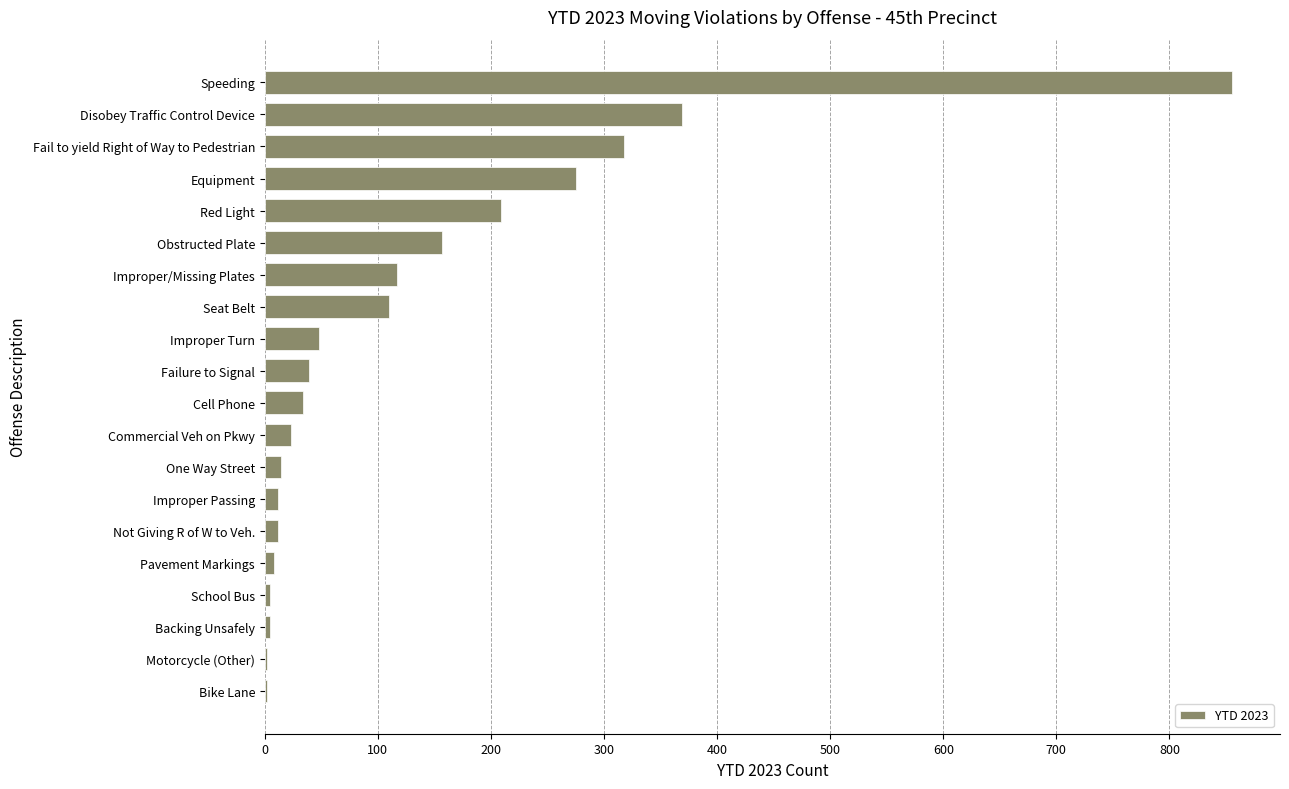

True or false: the data shows 110 at Seat Belt.

True